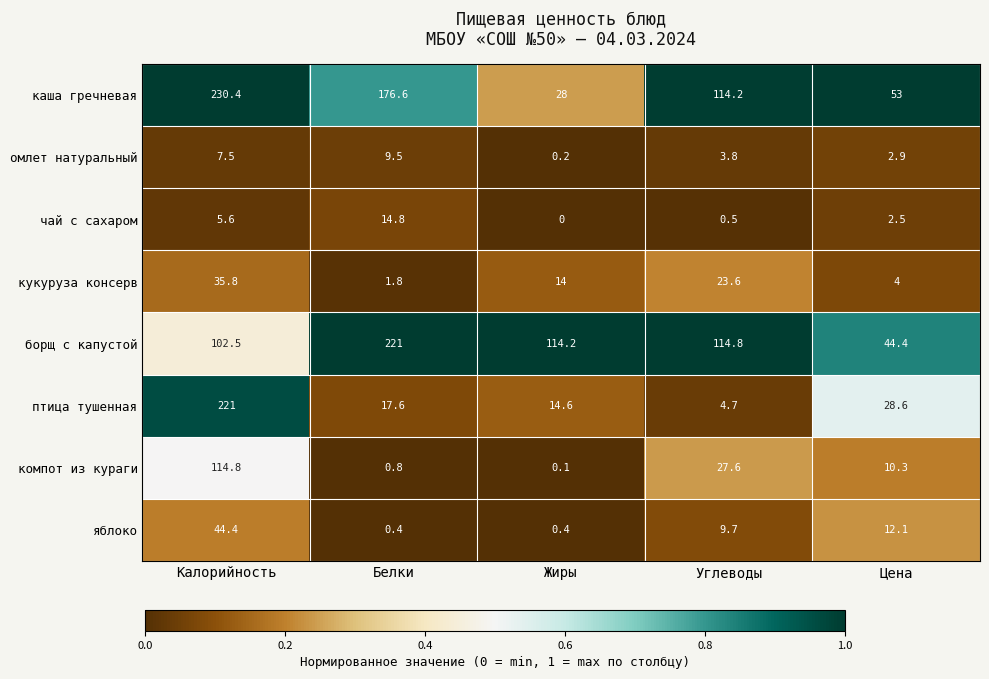

Where is кукуруза консерв nearest to the value 18?

Жиры